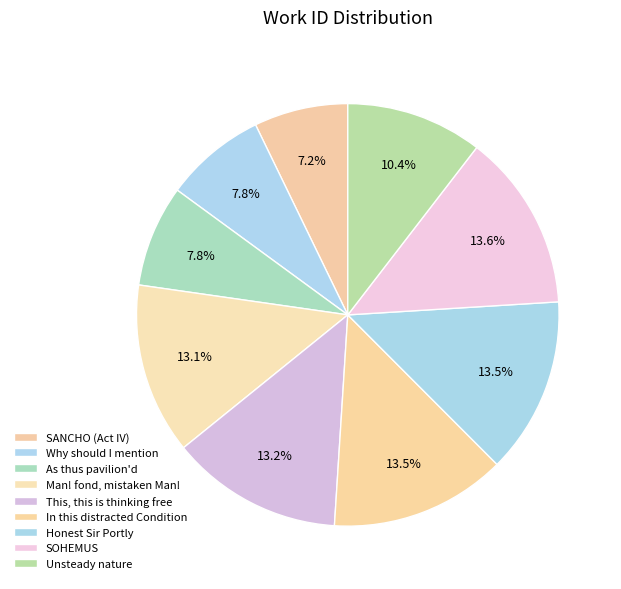

What is the total percentage of Unsteady nature and Honest Sir Portly?

24.0%